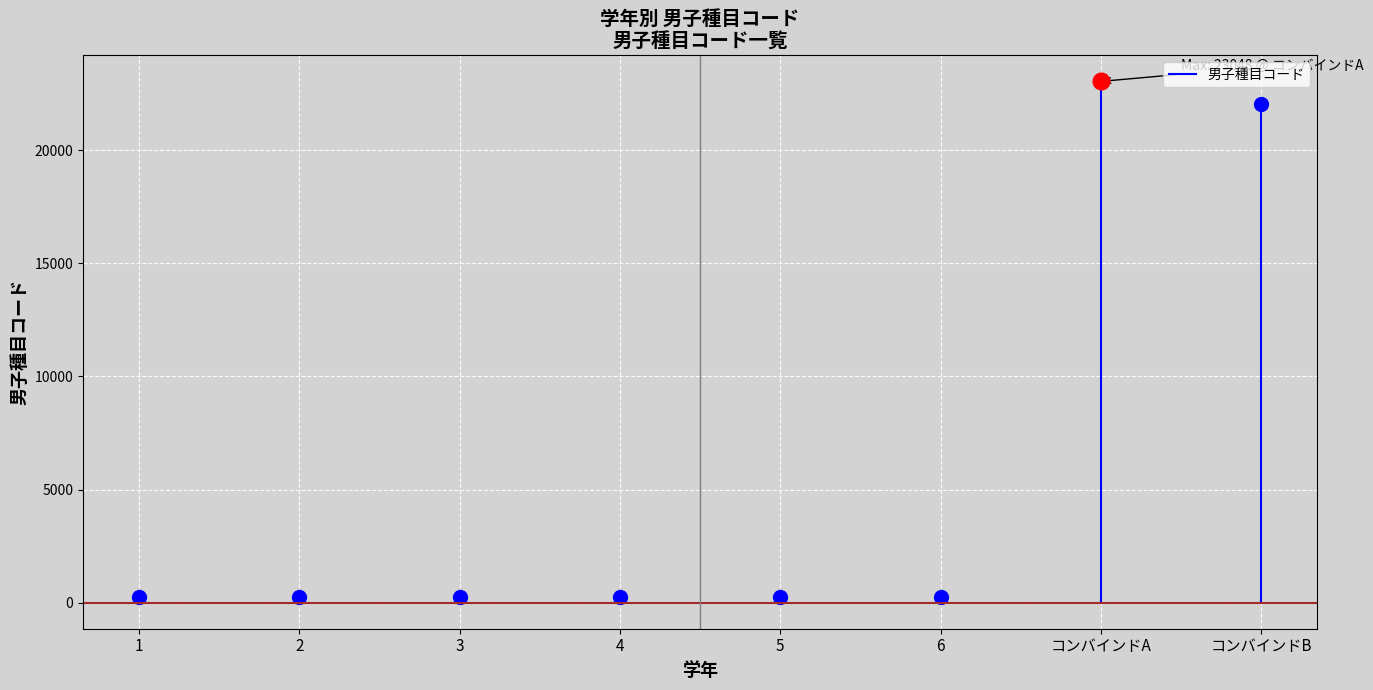

Where is the data nearest to the value 120?

1